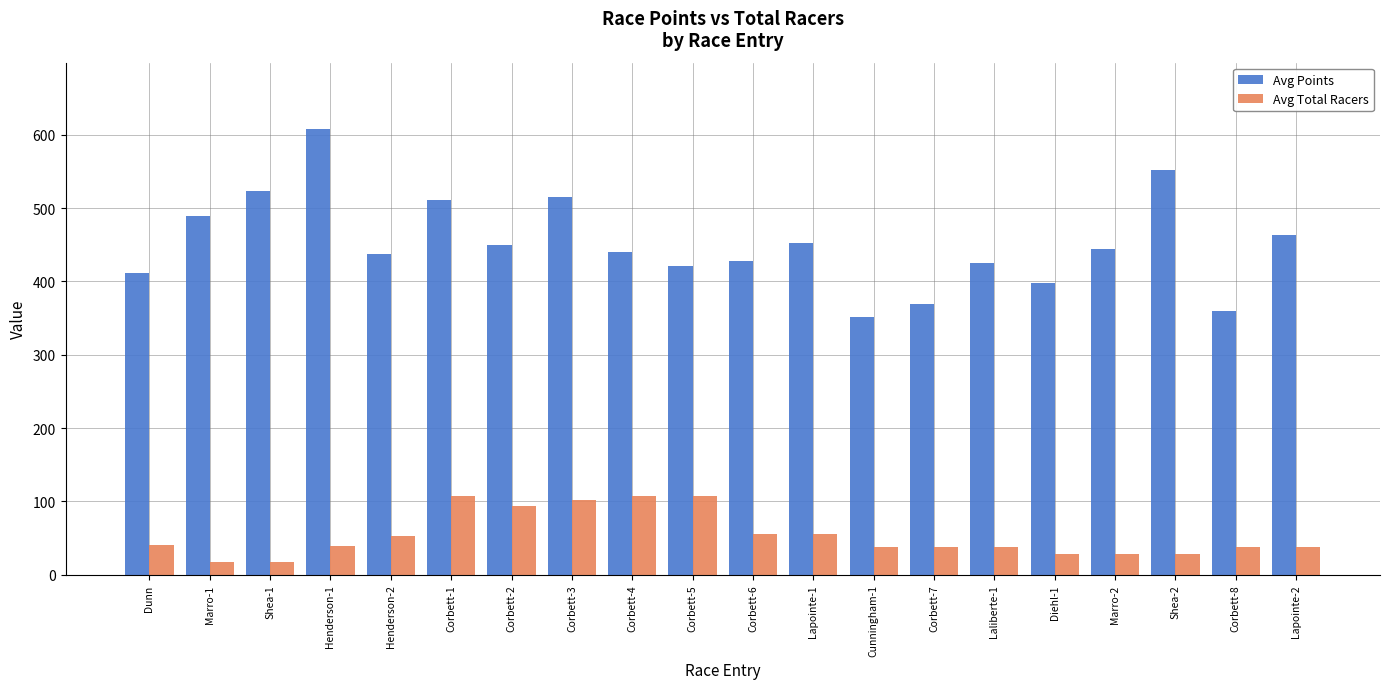

Are the bars horizontal?

No